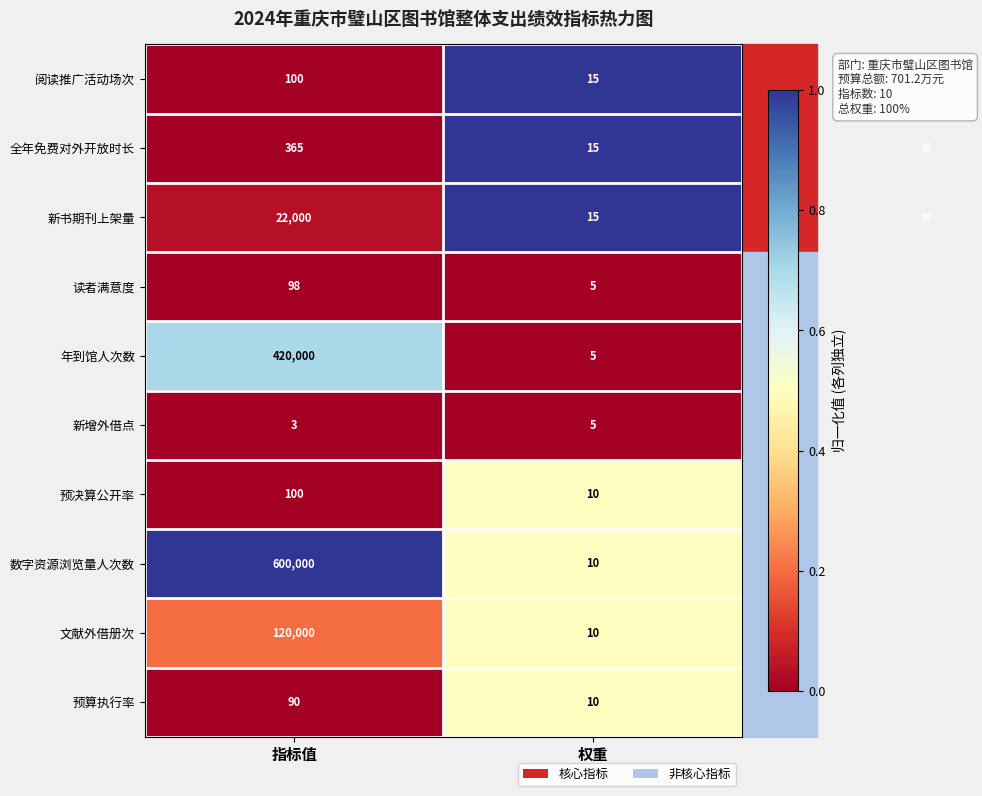

Rank the categories by 全年免费对外开放时长 value from lowest to highest.

权重, 指标值